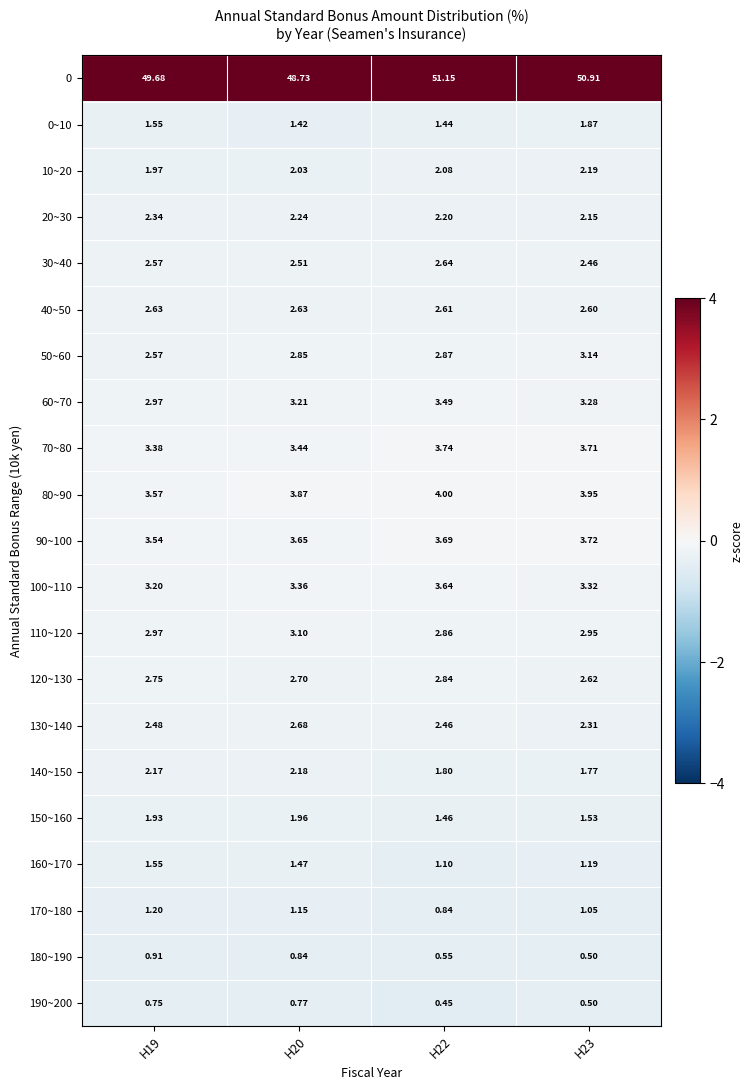

Is the value of 70~80 at H22 greater than the value of 150~160 at H22?

Yes